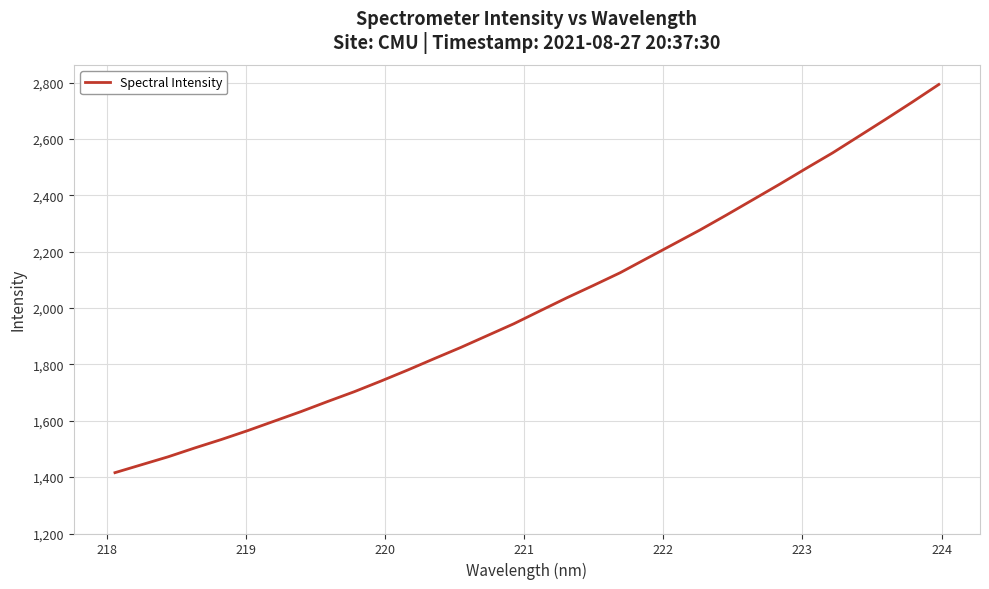

What is the smallest value displayed?

1415.8